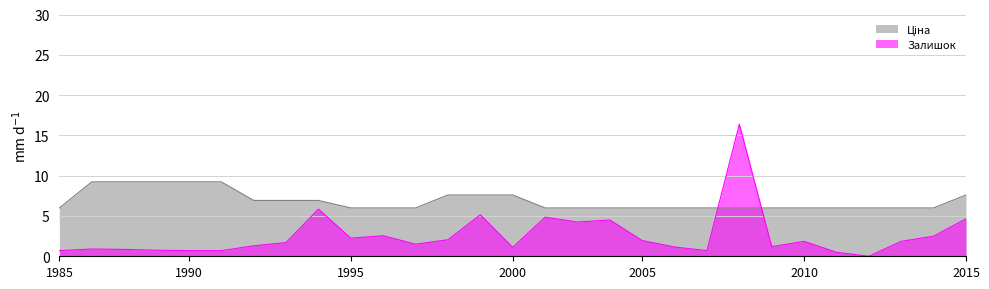

How many lines are shown in the chart?

2